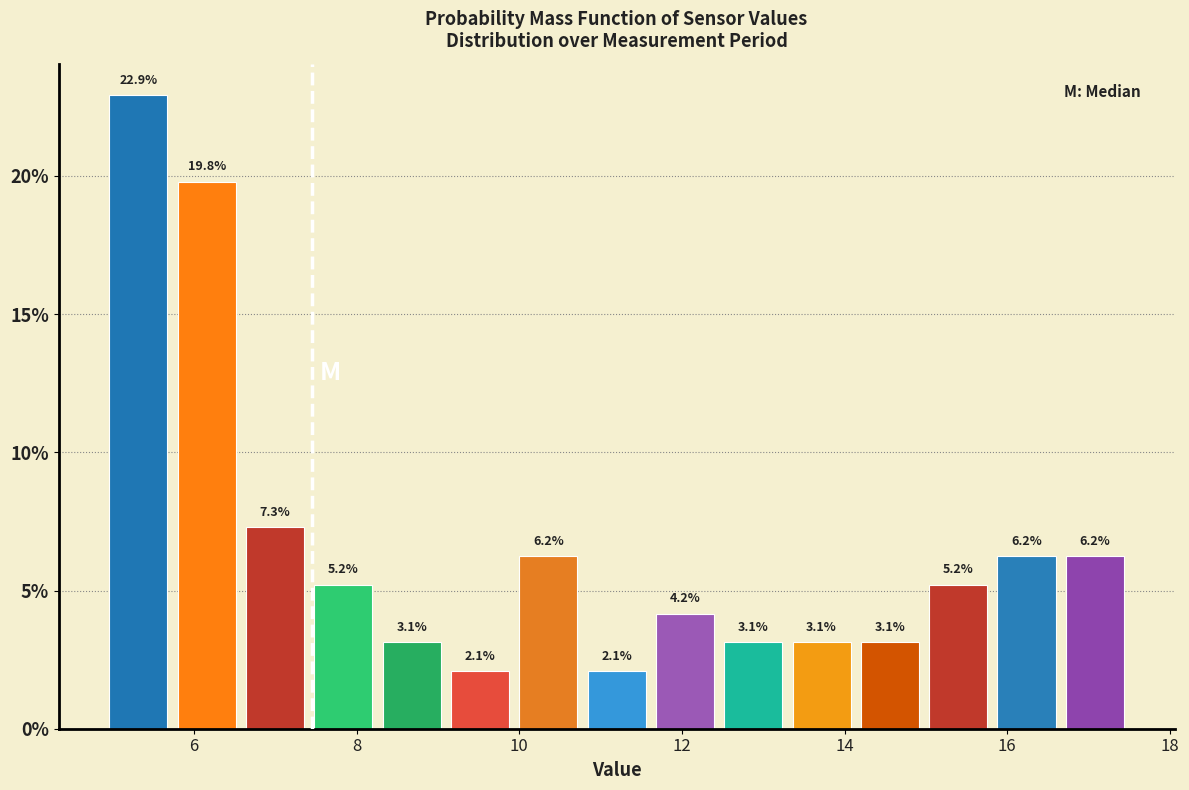

Which range on the x-axis has the tallest bar?

4.96 to 5.80